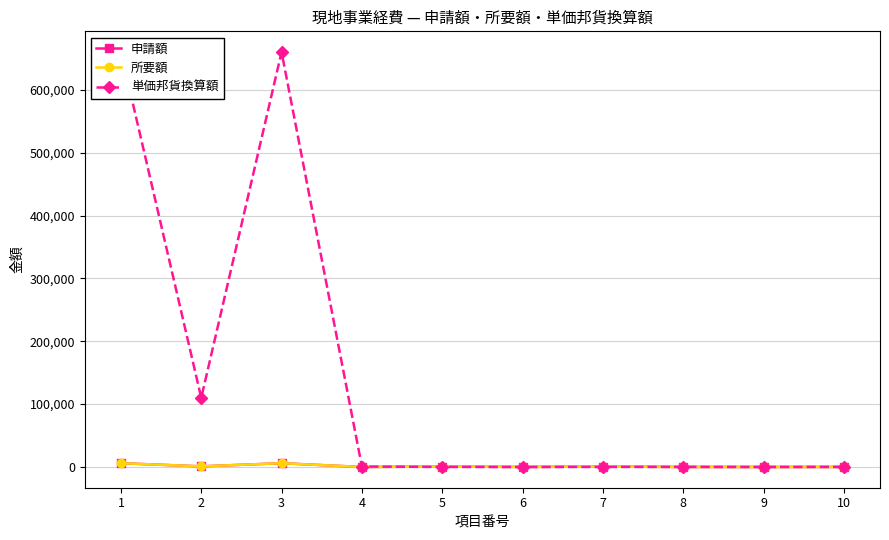

In 単価邦貨換算額, how many points are lower than both neighbors (excluding endpoints)?

3